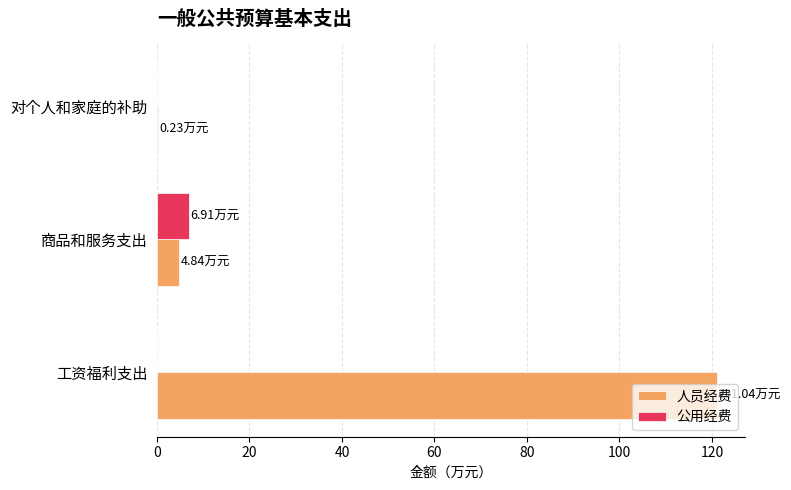

At which category is the sum across all series the highest?

工资福利支出